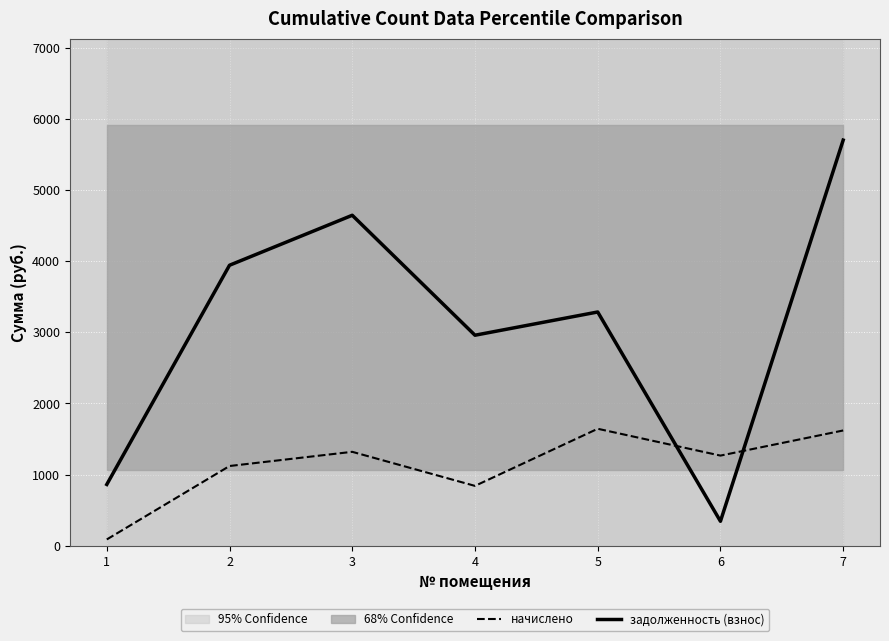

Rank the categories by начислено value from lowest to highest.

1, 4, 2, 6, 3, 7, 5